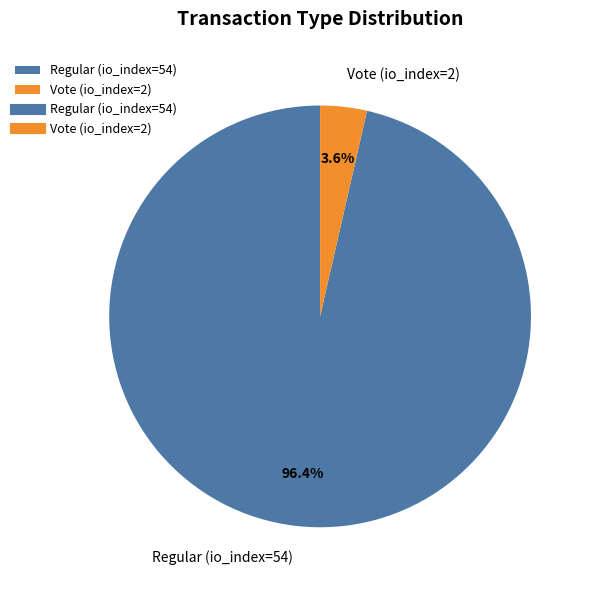

To the nearest percent, what is the difference between the largest and smallest slice percentages?

93%